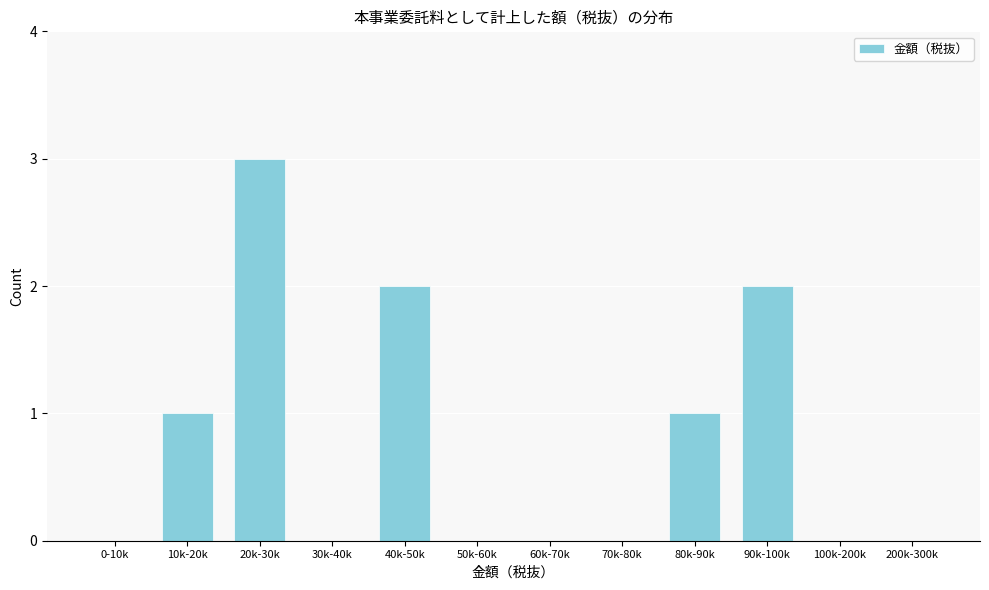

Reading left to right, list all the values displayed in this chart.

0-10k=0	10k-20k=1	20k-30k=3	30k-40k=0	40k-50k=2	50k-60k=0	60k-70k=0	70k-80k=0	80k-90k=1	90k-100k=2	100k-200k=0	200k-300k=0